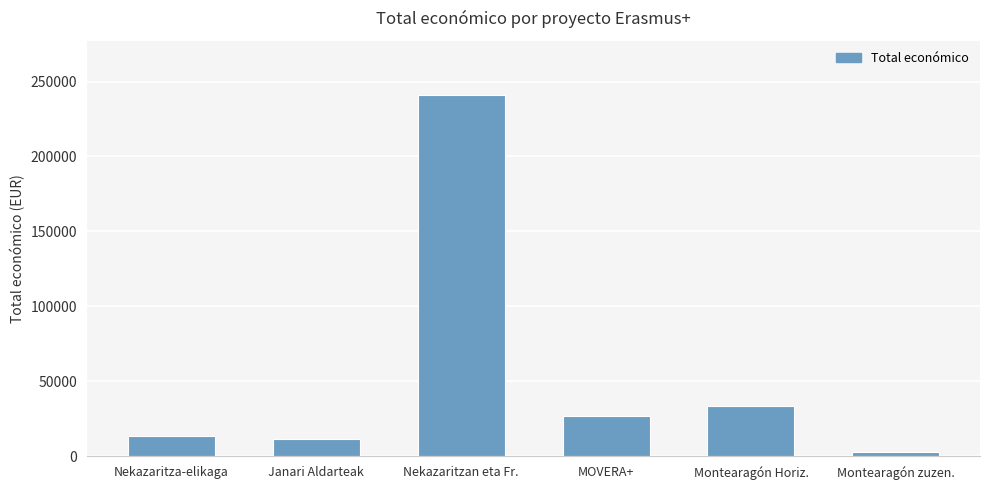

Reading left to right, transcribe all the data shown in this chart.

Nekazaritza-elikaga=13520	Janari Aldarteak=11710	Nekazaritzan eta Fr.=241035	MOVERA+=26635	Montearagón Horiz.=33853	Montearagón zuzen.=2791